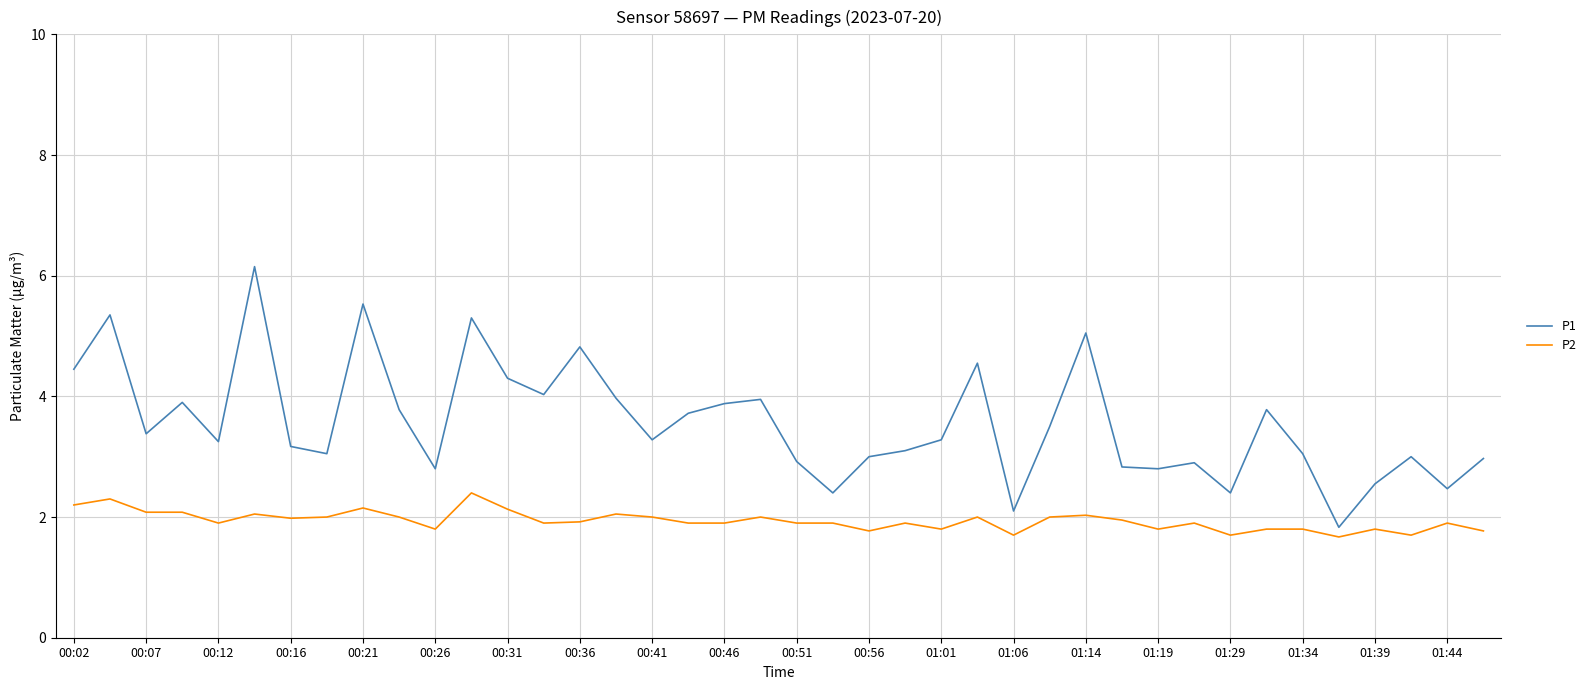

What is the highest value of the P2 series?

2.4